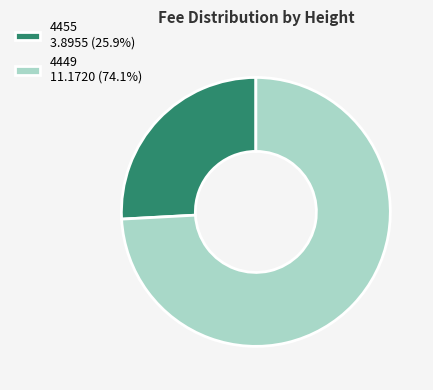

How many segments does this pie chart have?

2